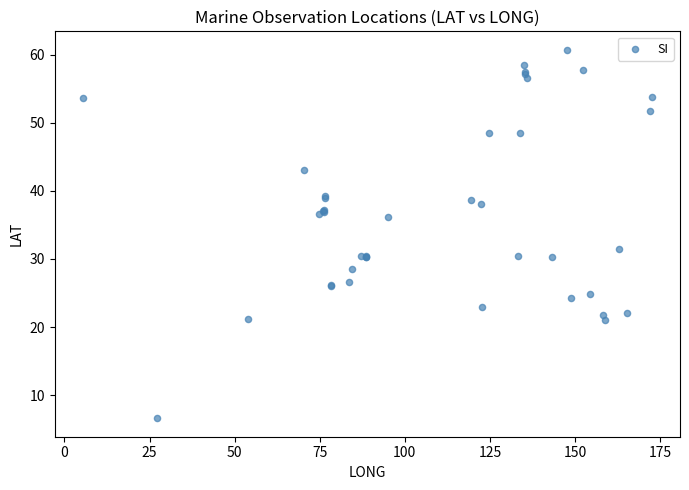

What Y value in the scatter plot is closest to 33?

31.4